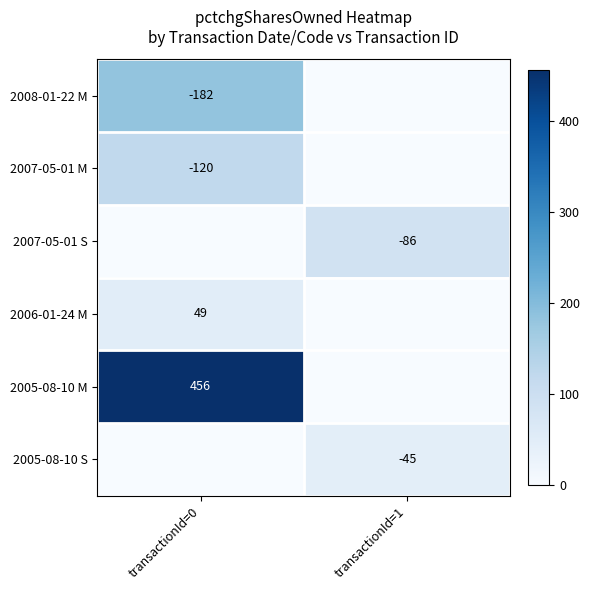

Is the value of 2005-08-10 M at transactionId=0 greater than the value of 2005-08-10 S at transactionId=1?

Yes